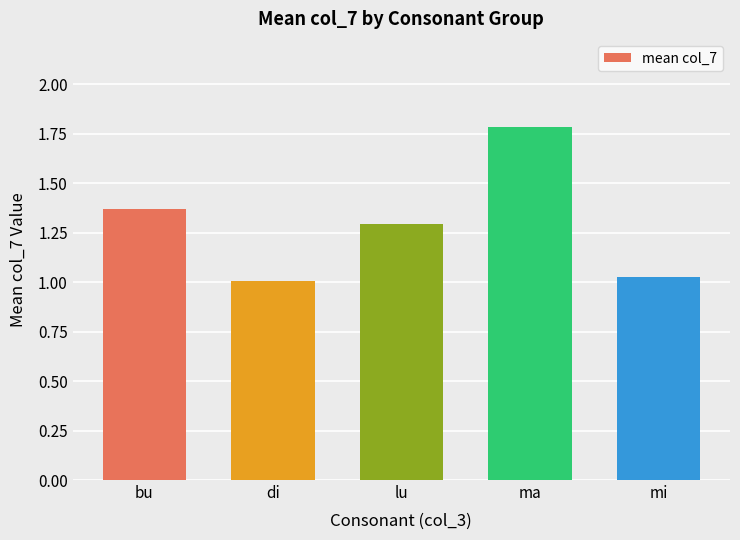

Approximately how many times larger is the value at lu compared to di?

1.3